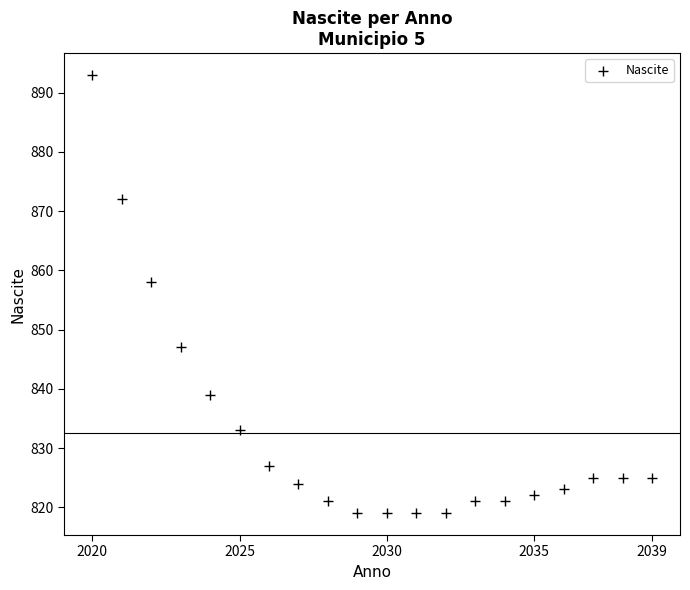

What Y value in the scatter plot is closest to 856?

858